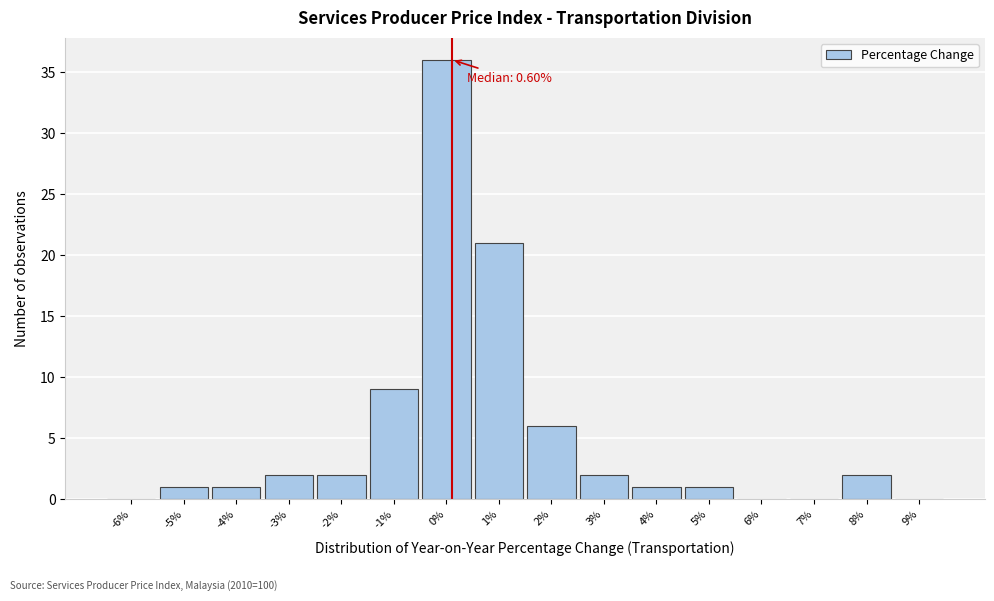

Reading left to right, transcribe all the data shown in this chart.

-6%=0	-5%=1	-4%=1	-3%=2	-2%=2	-1%=9	0%=36	1%=21	2%=6	3%=2	4%=1	5%=1	6%=0	7%=0	8%=2	9%=0